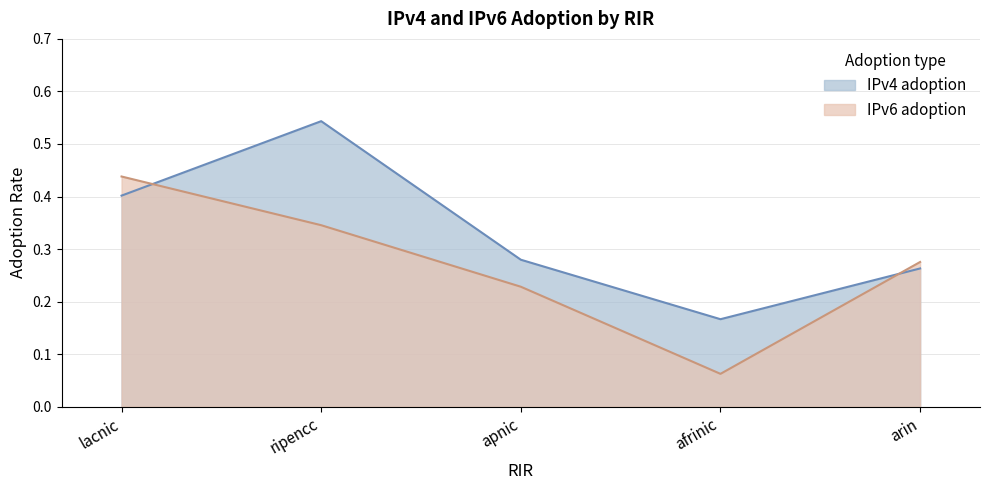

In IPv6 adoption, how many points are lower than both neighbors (excluding endpoints)?

1